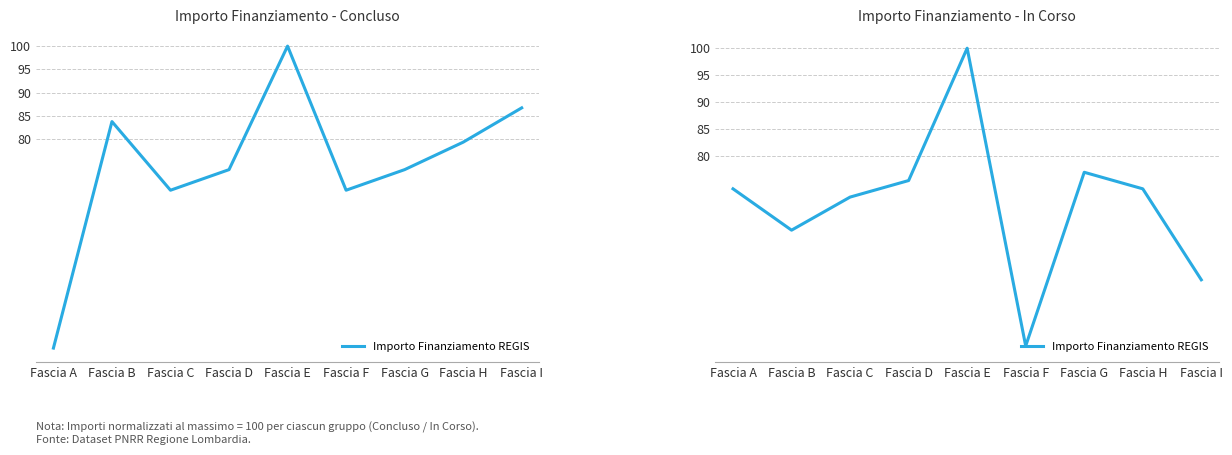

What is the greatest value displayed?

100.0